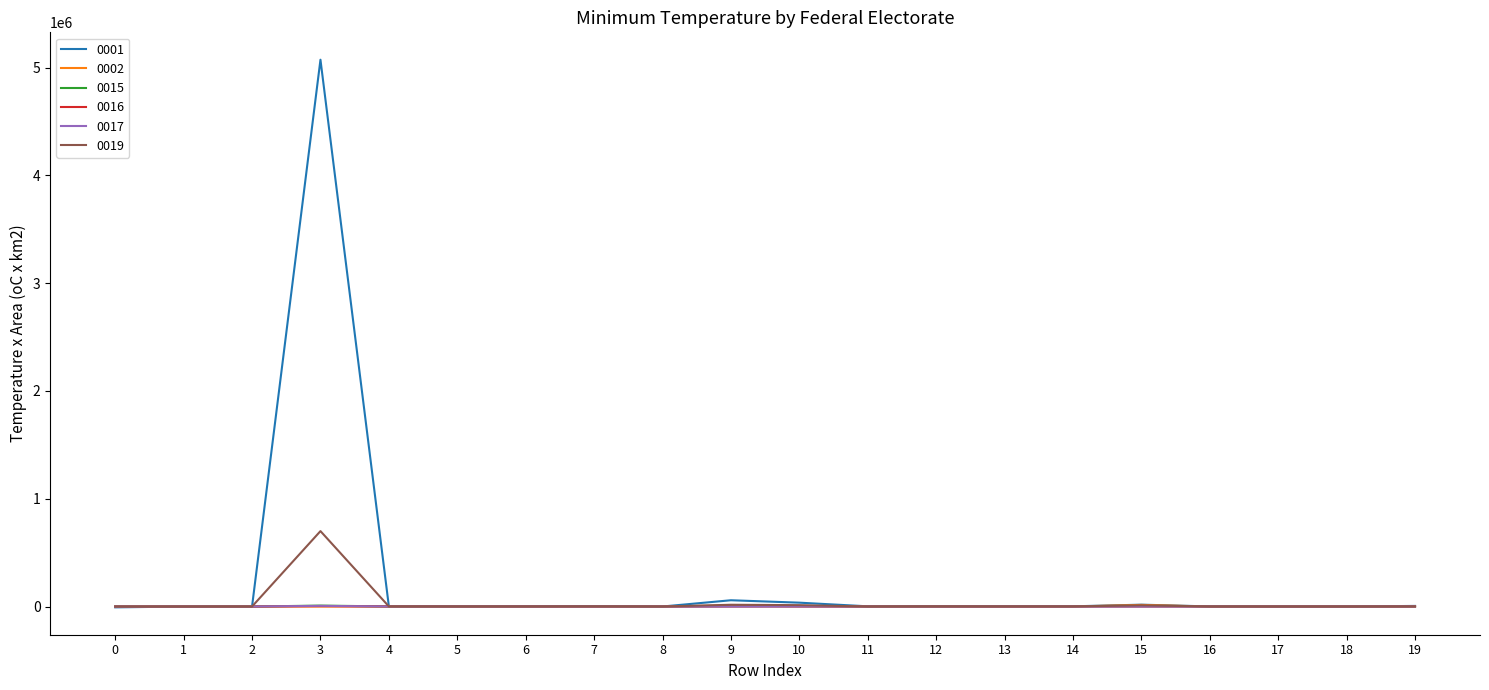

What is the greatest value displayed?

5074300.0